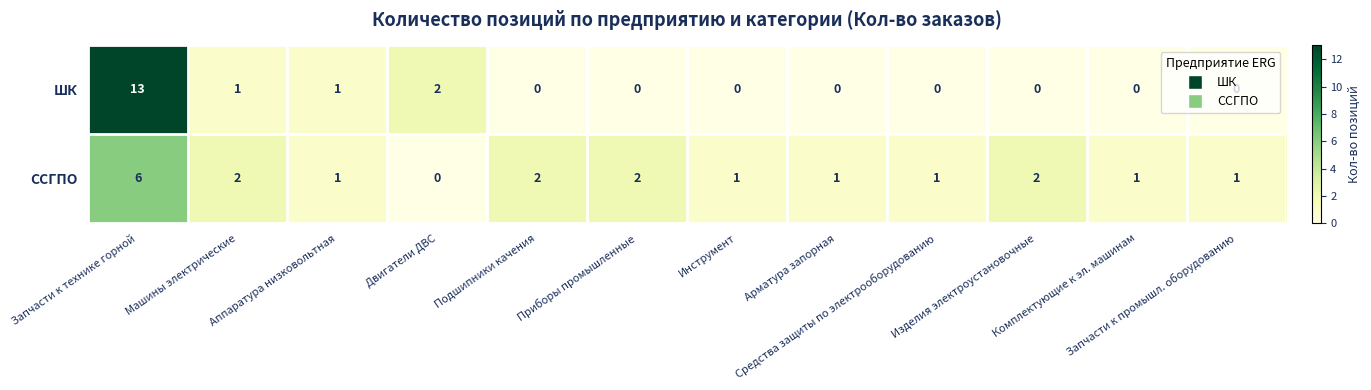

What is the difference between the maximum and minimum values in the ССГПО series?

6